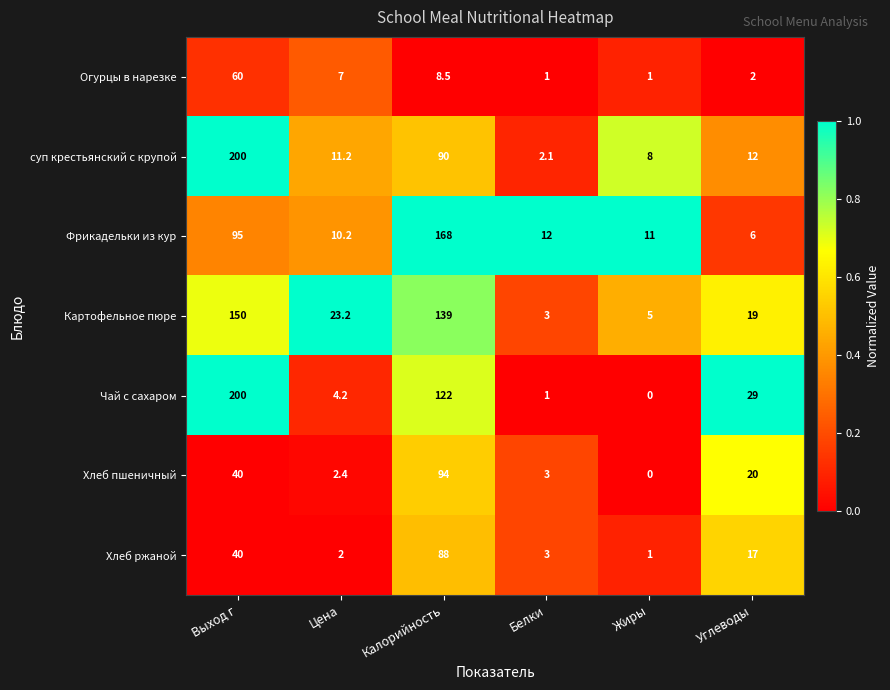

What is the highest value of the Чай с сахаром series?

200.0